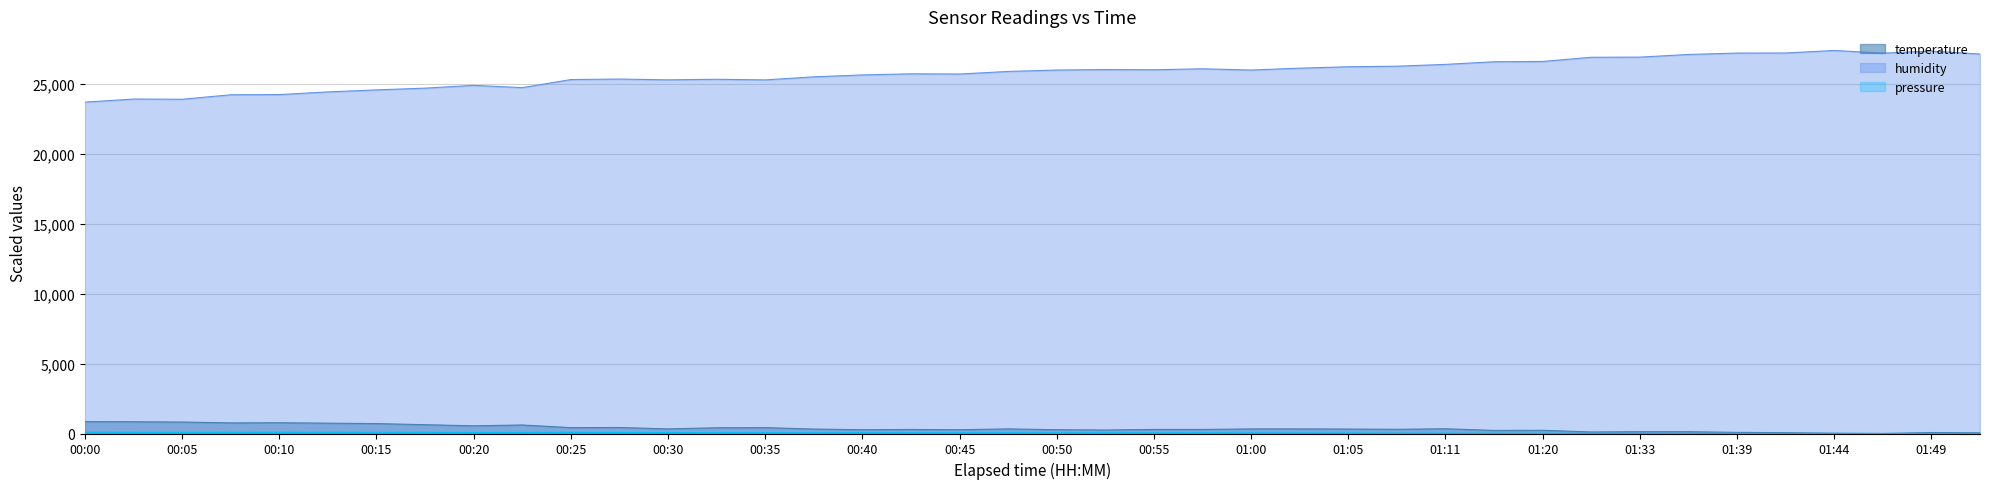

How many lines are shown in the chart?

3